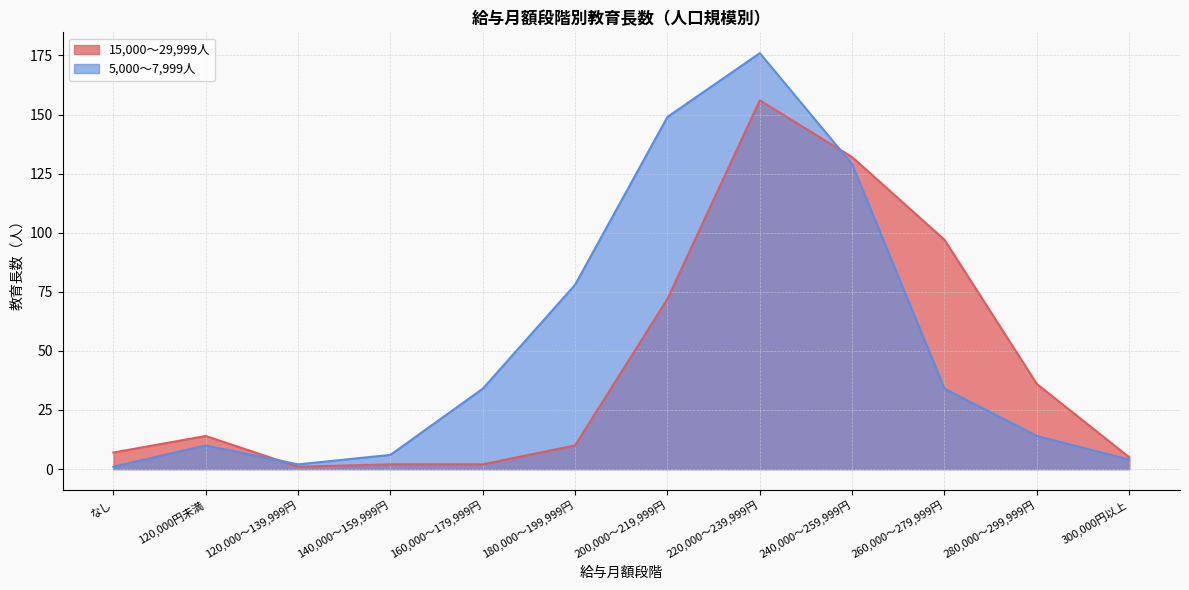

The 5,000～7,999人 series shows 61 at 260,000～279,999円. True or false?

False